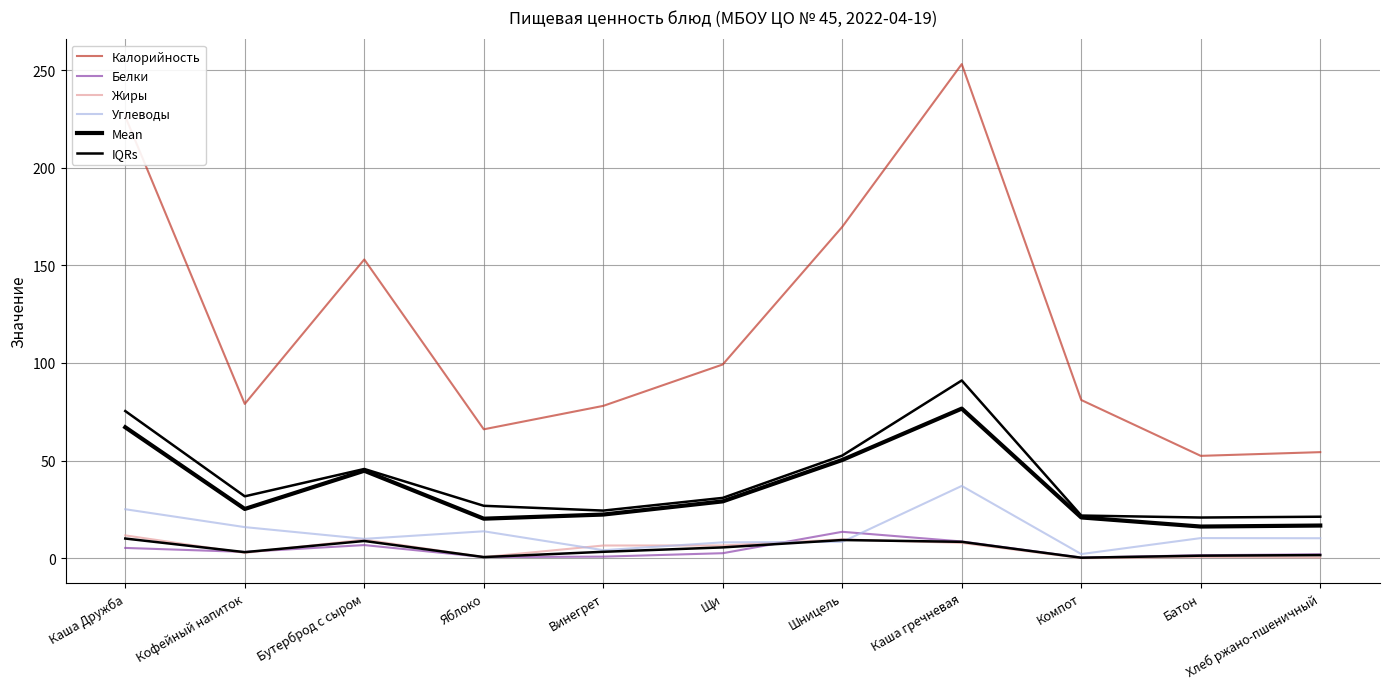

At which category does IQRs reach its first local peak?

Бутерброд с сыром